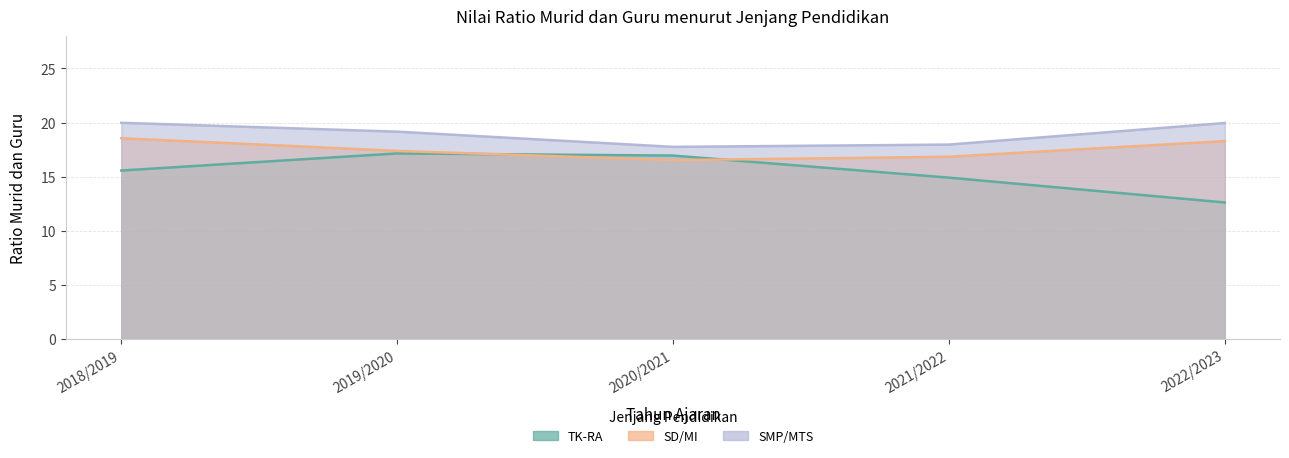

Which series has the widest spread of values?

TK-RA